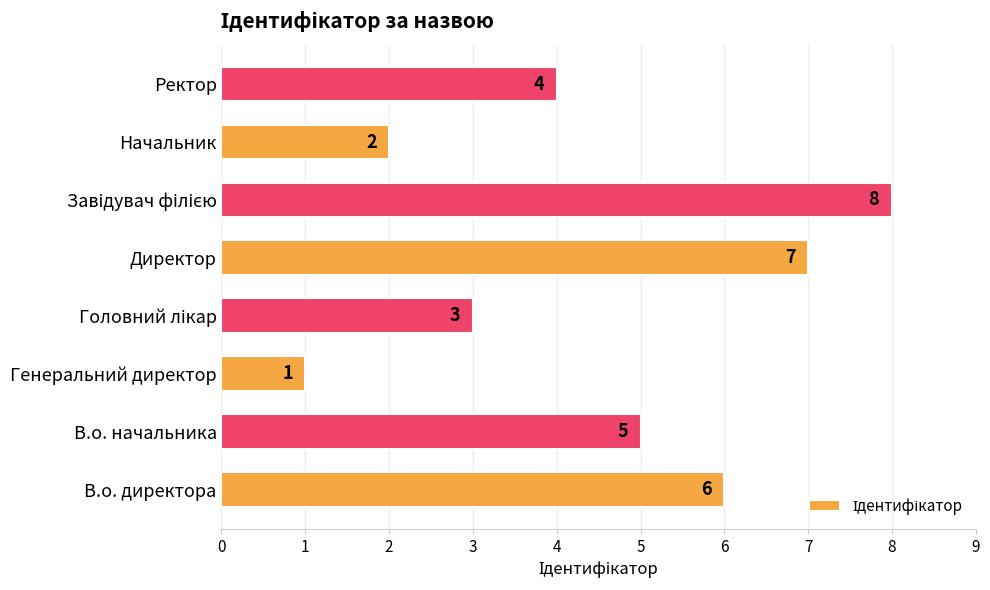

What is the sum of all values?

36